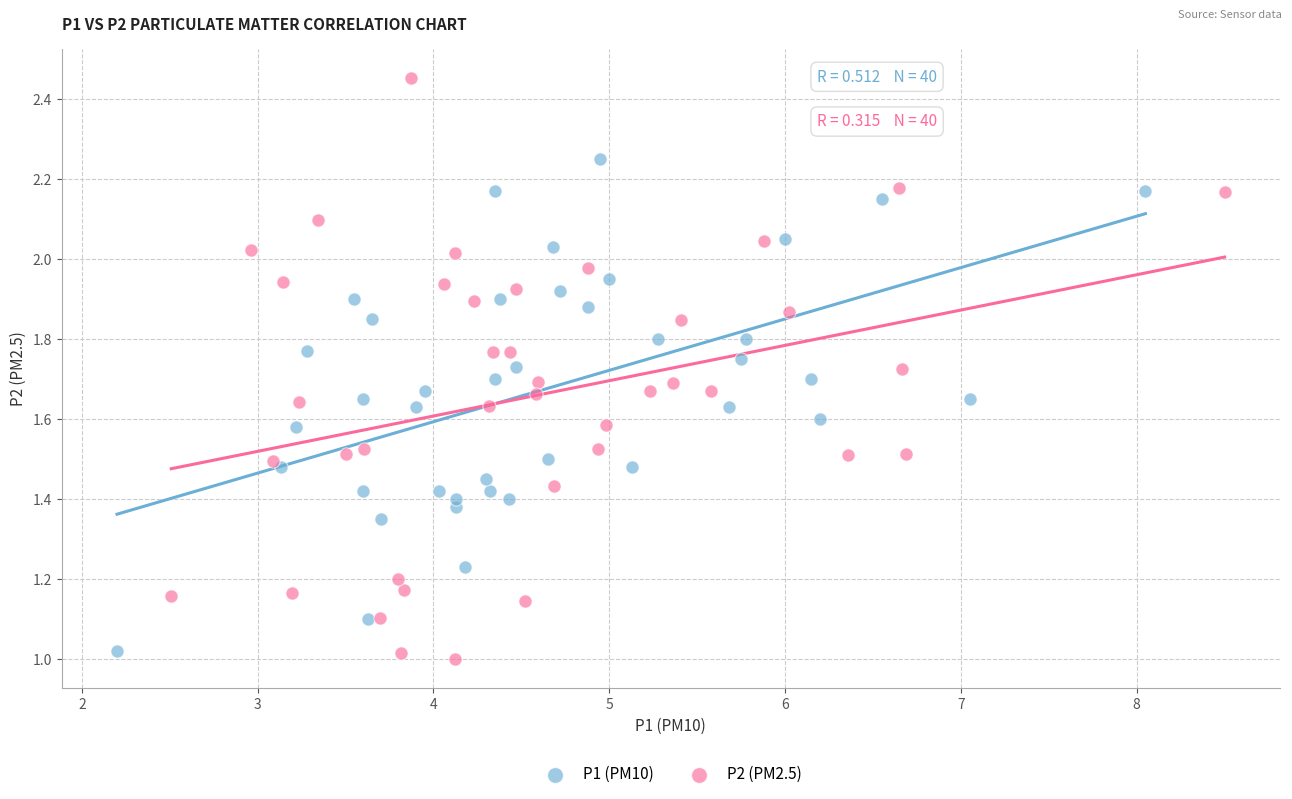

What are all the series names shown in the legend?

P1 (PM10), P2 (PM2.5)